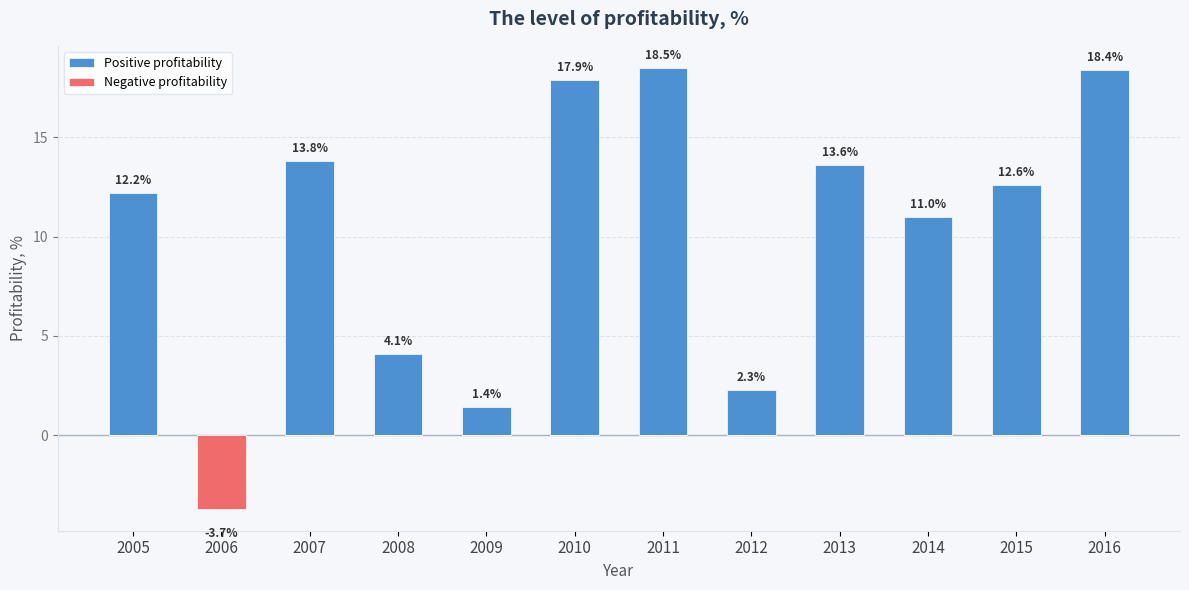

What is the sum of all Positive profitability values?

125.8